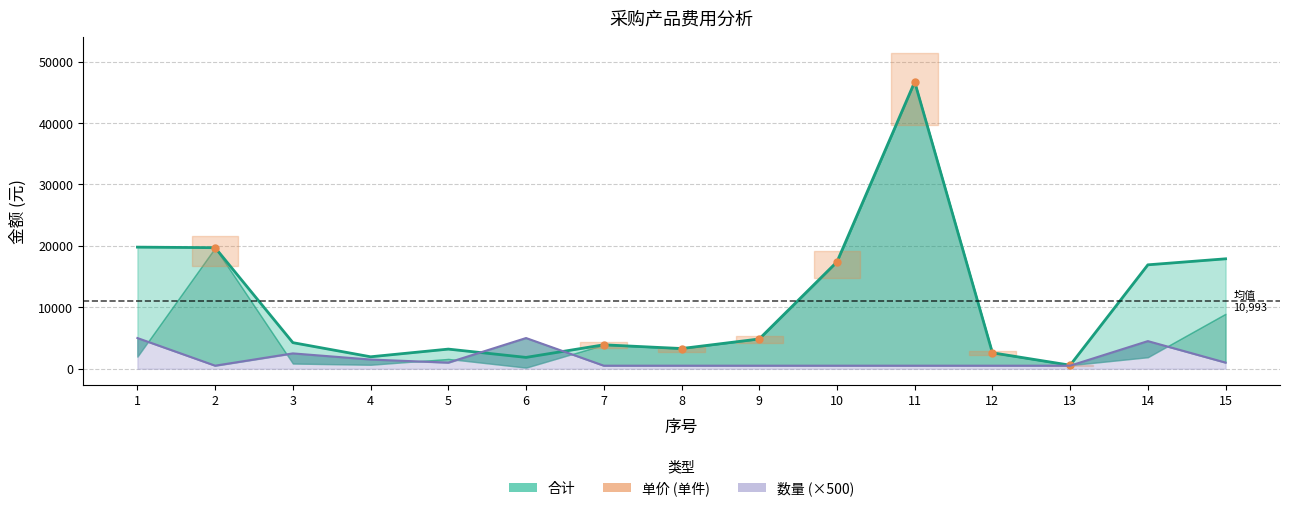

At which label is 数量 closest to 2750?

3